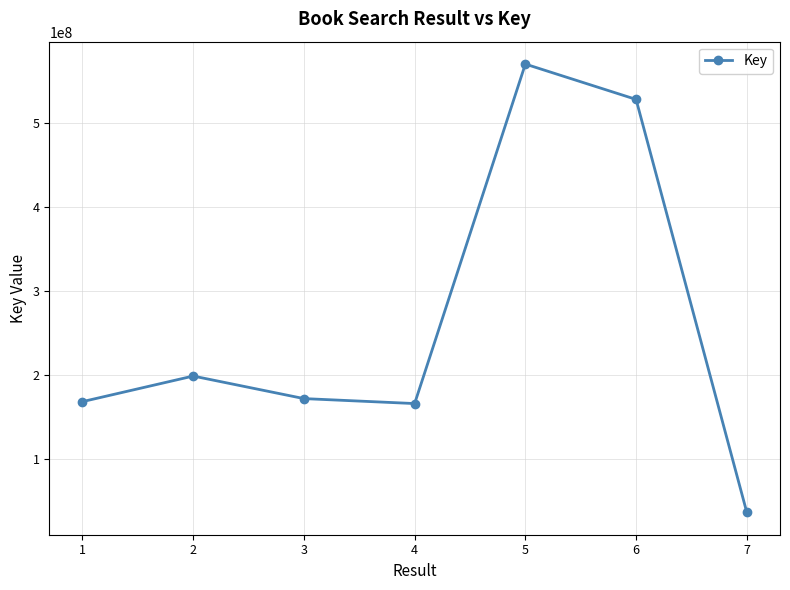

What is the difference between the maximum and minimum values?

533206856